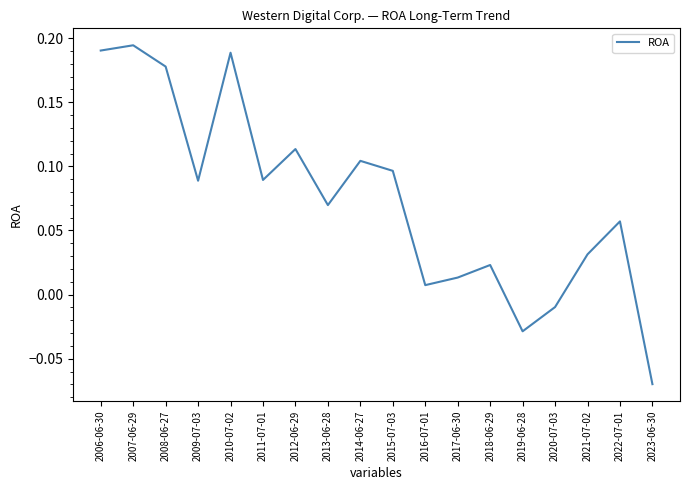

At which category does the data reach its first local valley?

2009-07-03